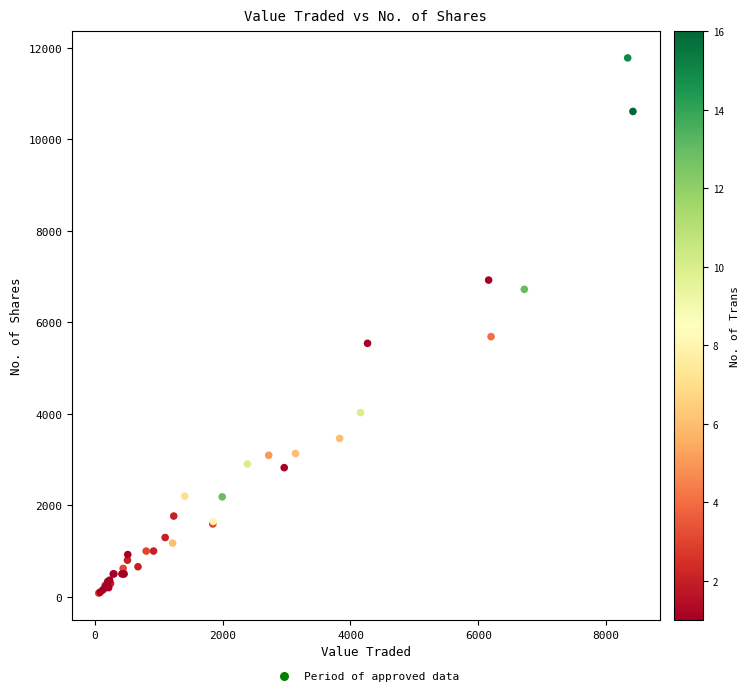

What Y value in the scatter plot is closest to 5930?

5687